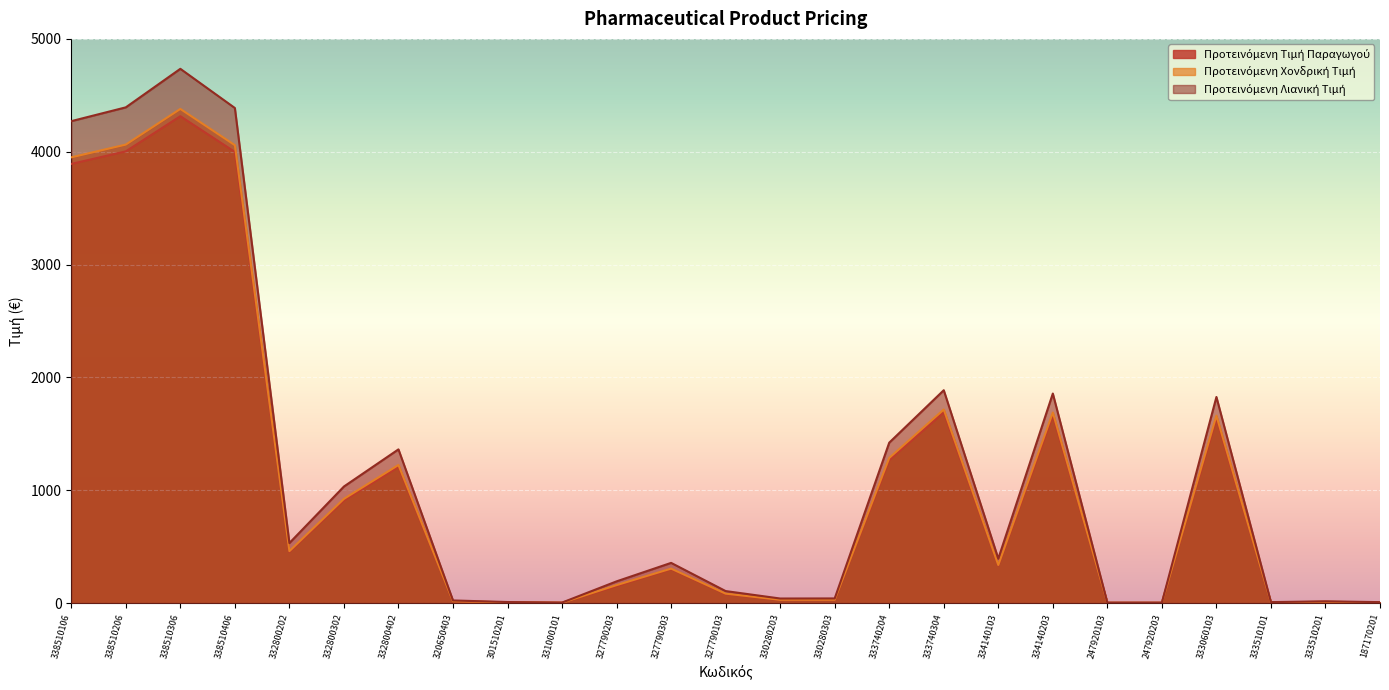

Which has a higher value, 332800302 or 327790203?

332800302